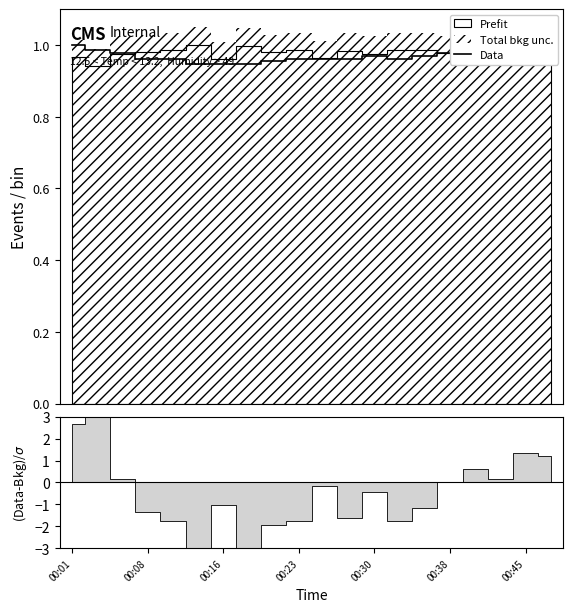

Which has a higher value, 19 or 7?

19